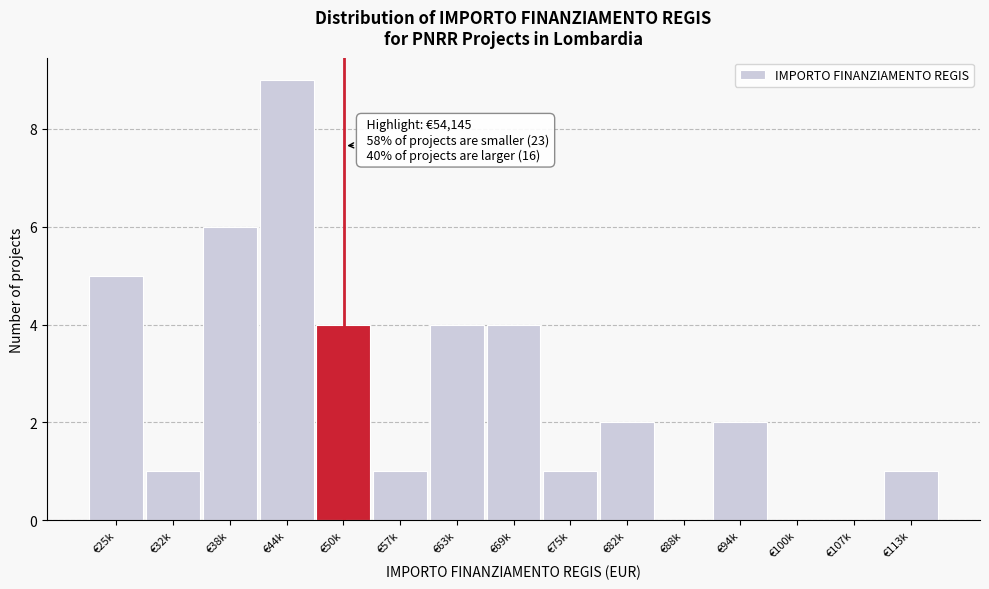

Reading left to right, extract all data points from this chart.

€25k=5	€32k=1	€38k=6	€44k=9	€50k=4	€57k=1	€63k=4	€69k=4	€75k=1	€82k=2	€88k=0	€94k=2	€100k=0	€107k=0	€113k=1